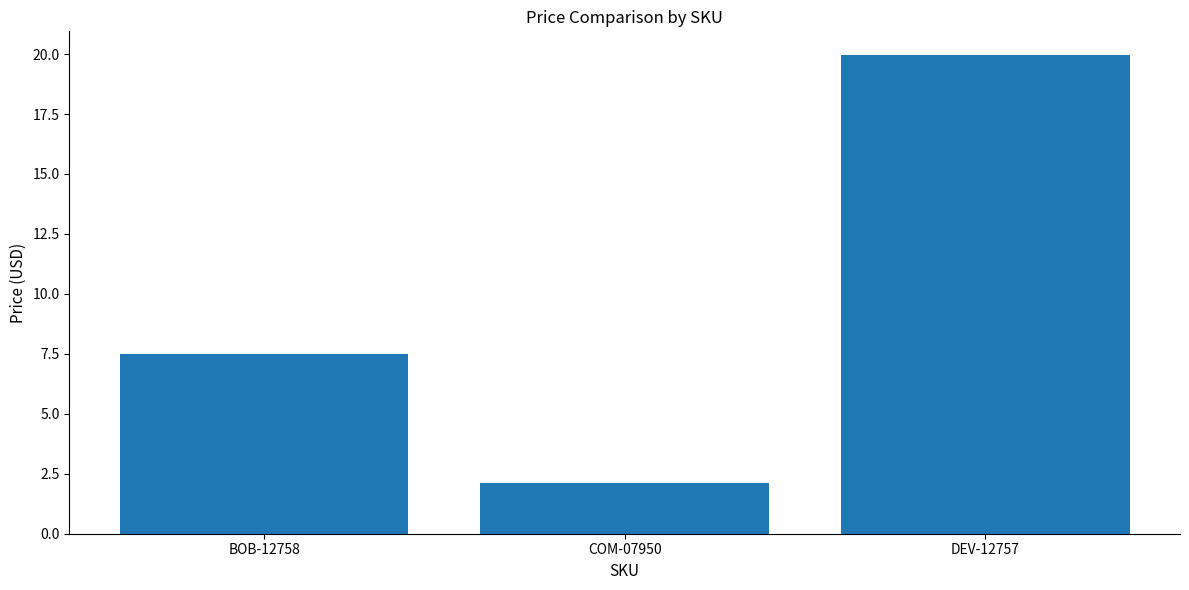

Between COM-07950 and BOB-12758, which is larger?

BOB-12758